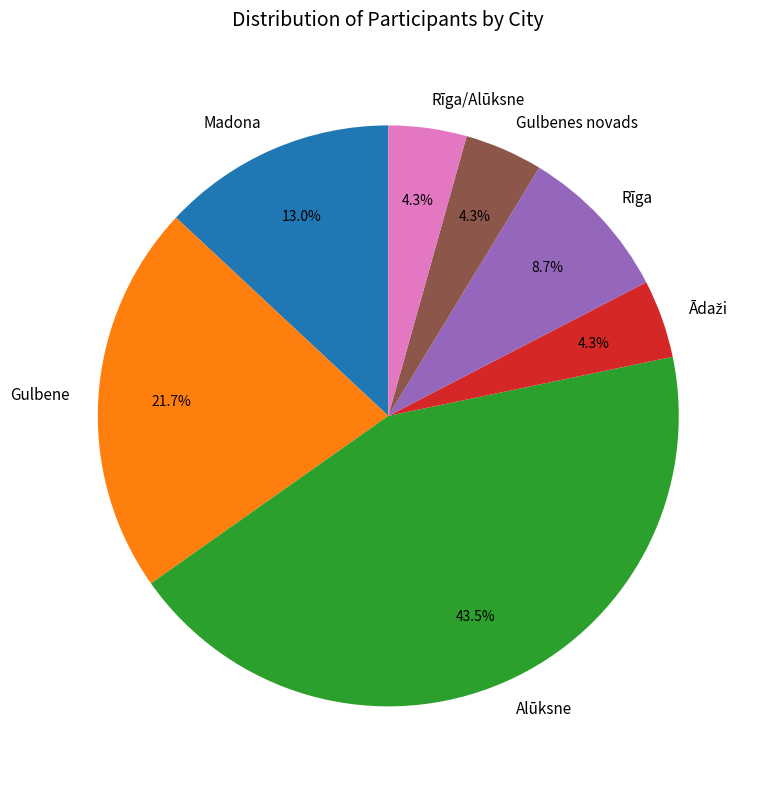

How many segments does this pie chart have?

7